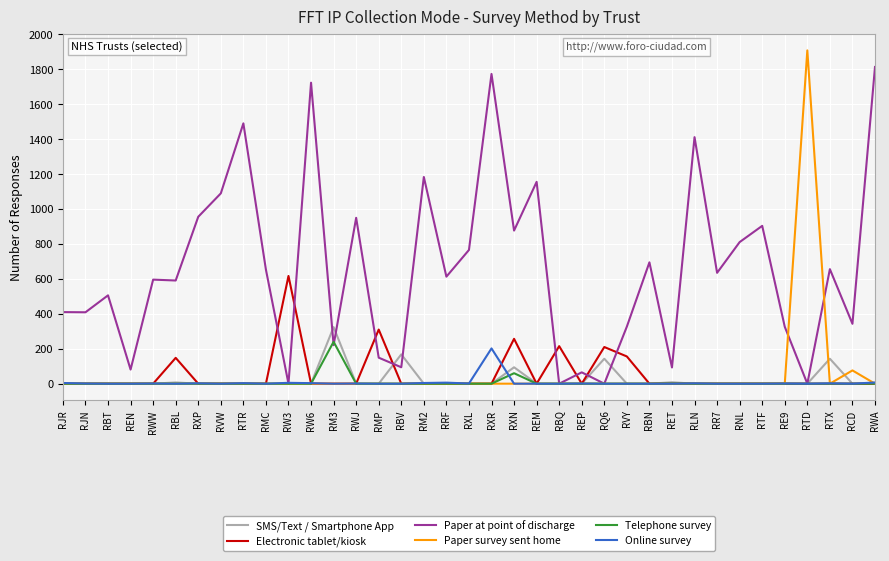

The value of Paper at point of discharge at RWJ is 370. True or false?

False